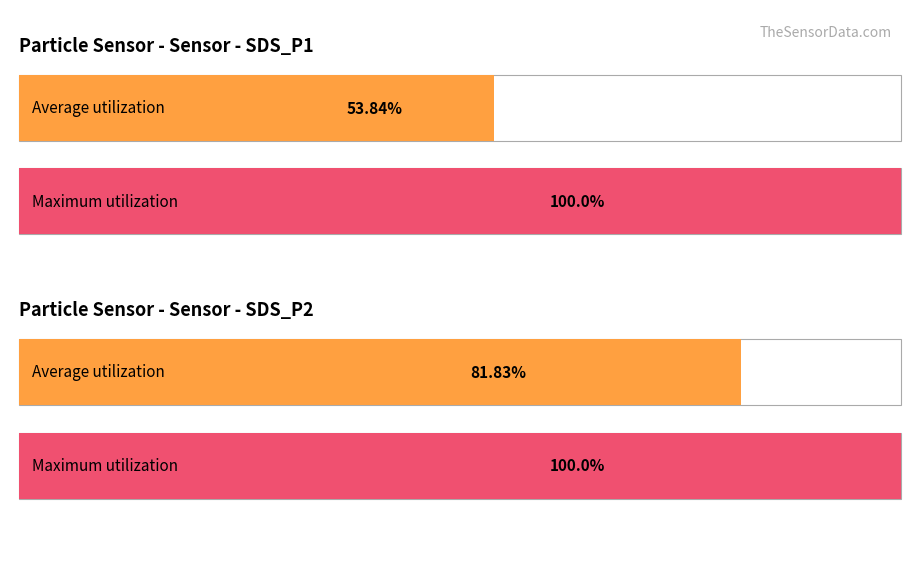

The value of SDS_P1 at 0 is 1.3. True or false?

False